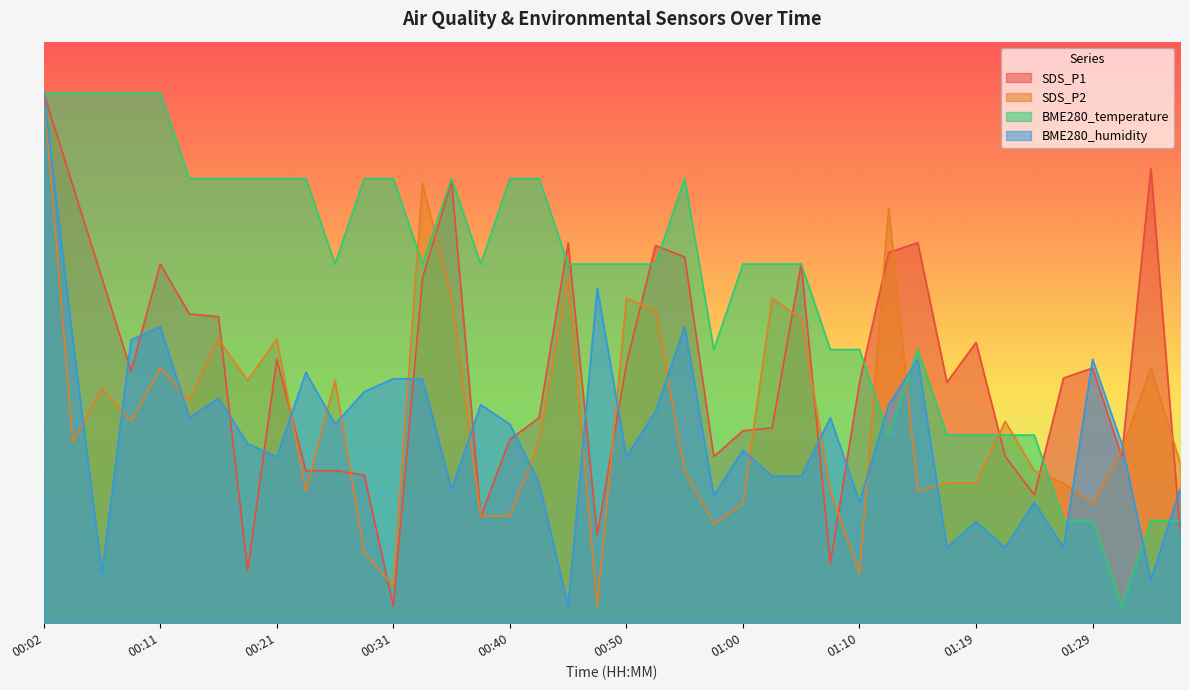

True or false: BME280_humidity and SDS_P2 cross at least once.

True